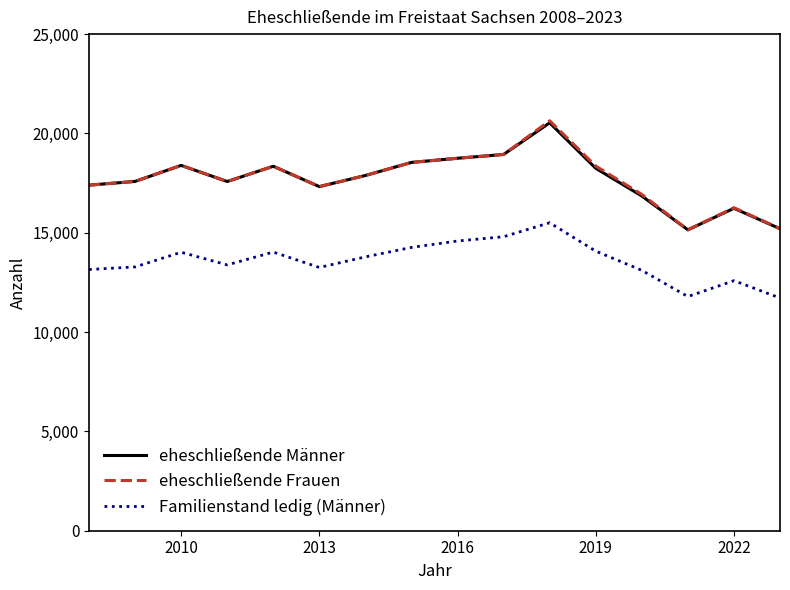

Which series has the largest range (max minus min)?

eheschließende Frauen